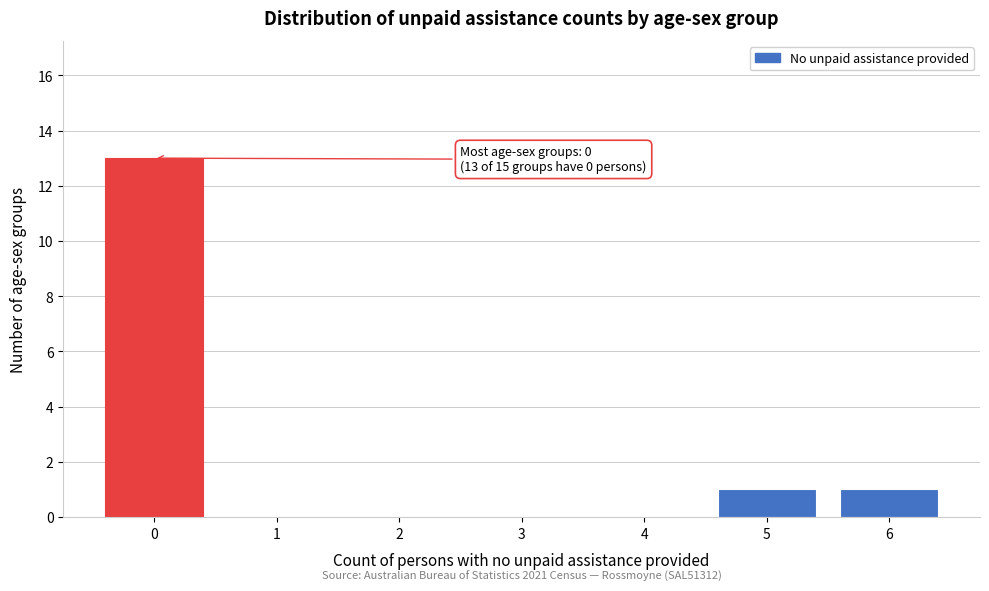

Over which range of the x-axis is the bar tallest?

-0.5 to 0.5